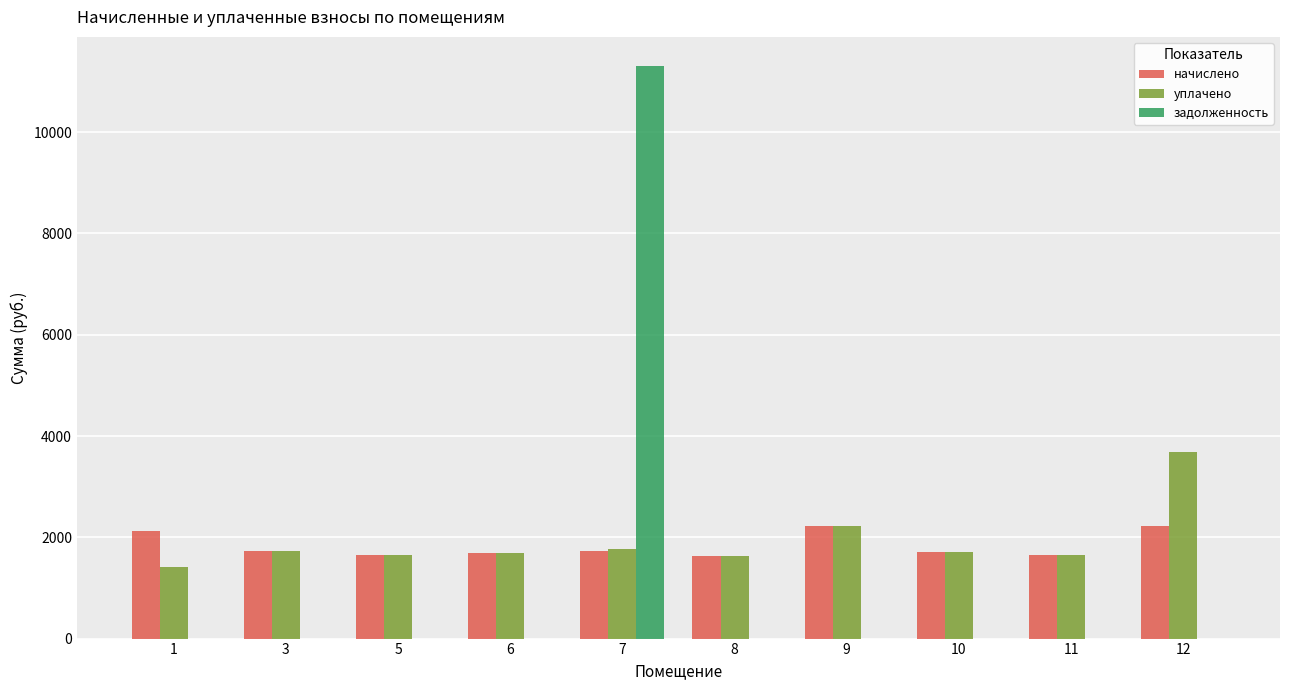

What is the greatest value displayed?

11315.5